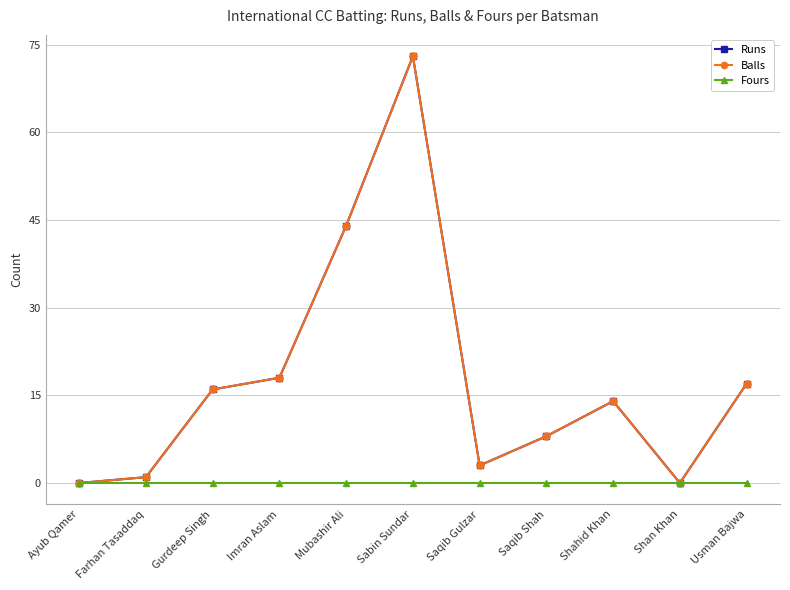

Is the value of Balls at Imran Aslam greater than the value of Runs at Farhan Tasaddaq?

Yes